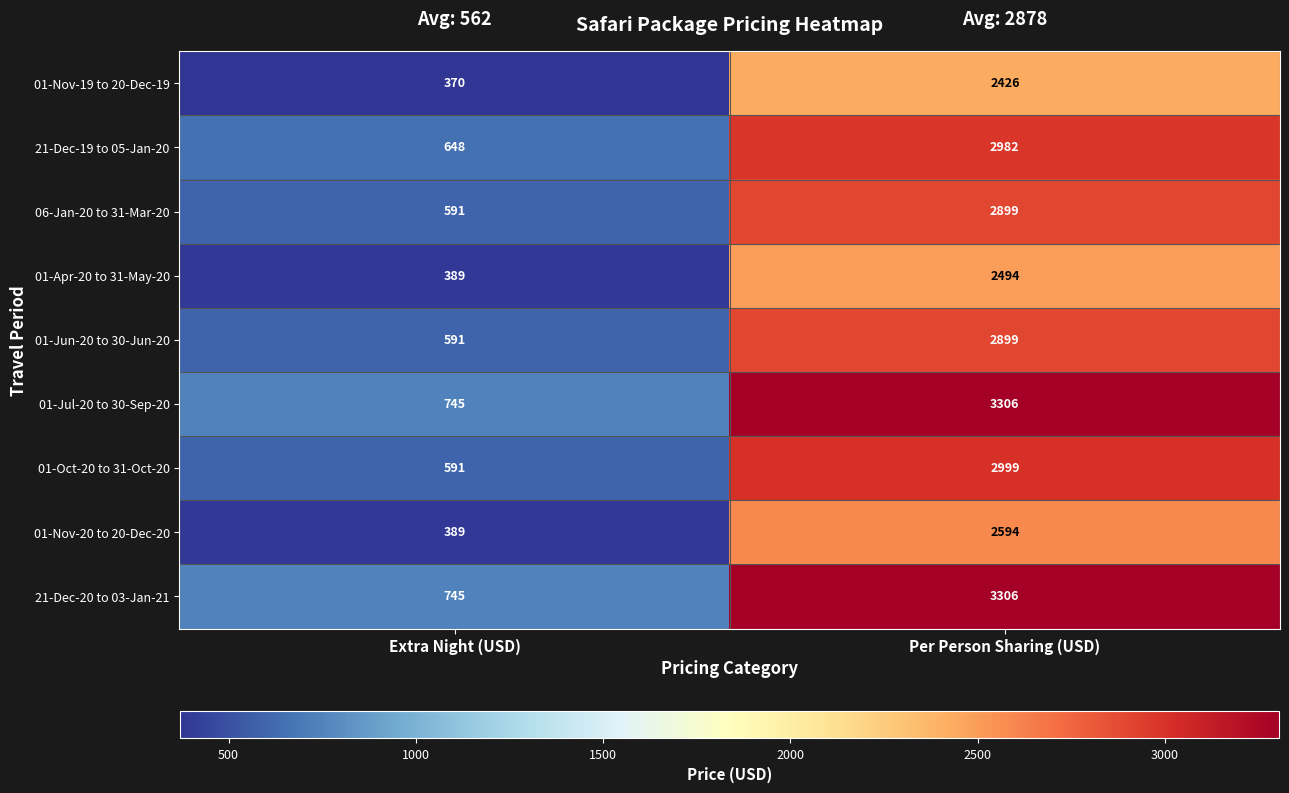

What is the approximate value of 06-Jan-20 to 31-Mar-20 at Per Person Sharing (USD), to the nearest 50?

2900